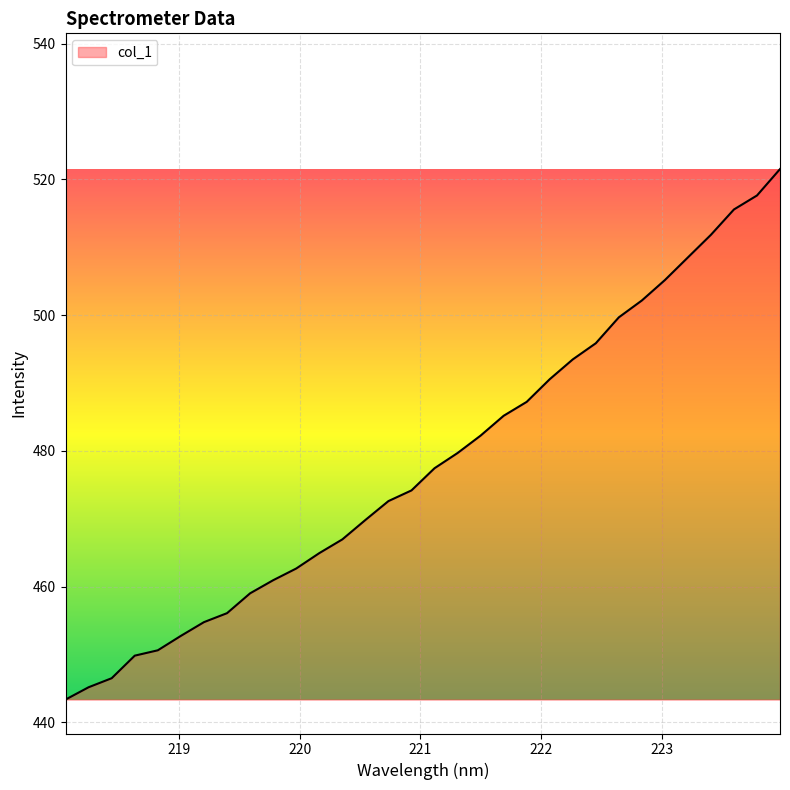

What is the difference between the maximum and minimum values?

78.2